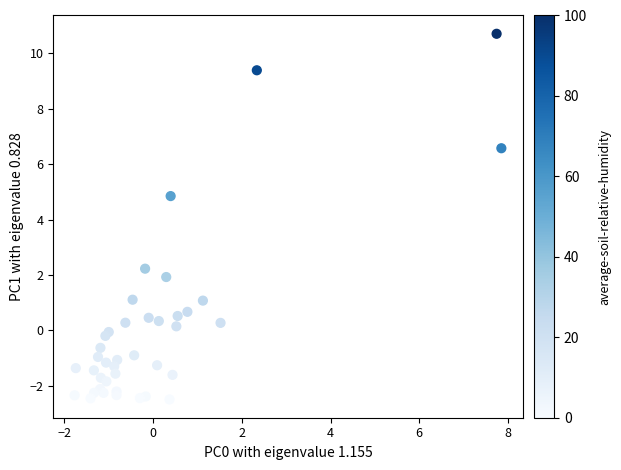

What Y value in the scatter plot is closest to 4?

4.8